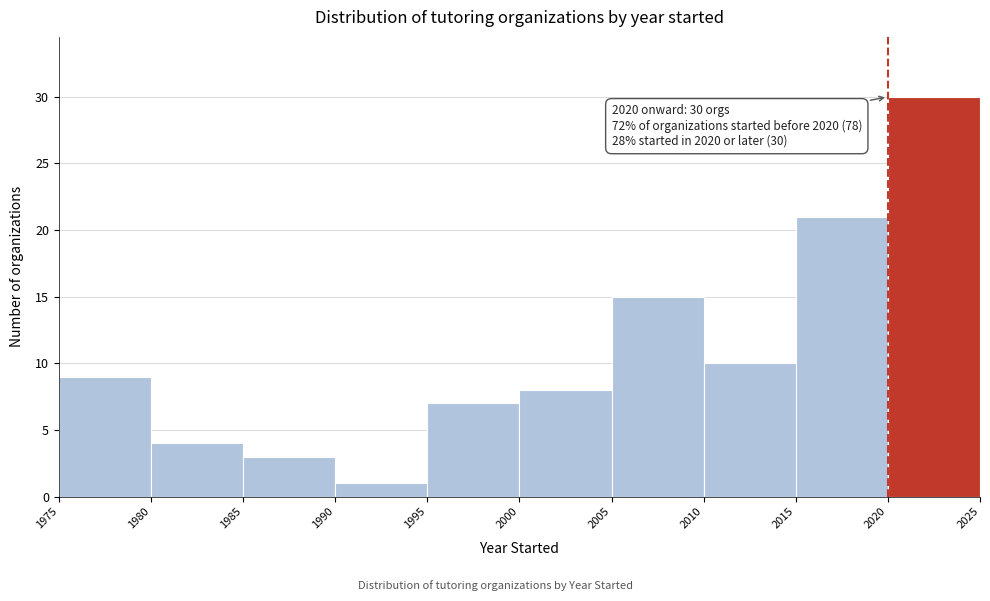

Over which range of the x-axis is the bar tallest?

2020 to 2025